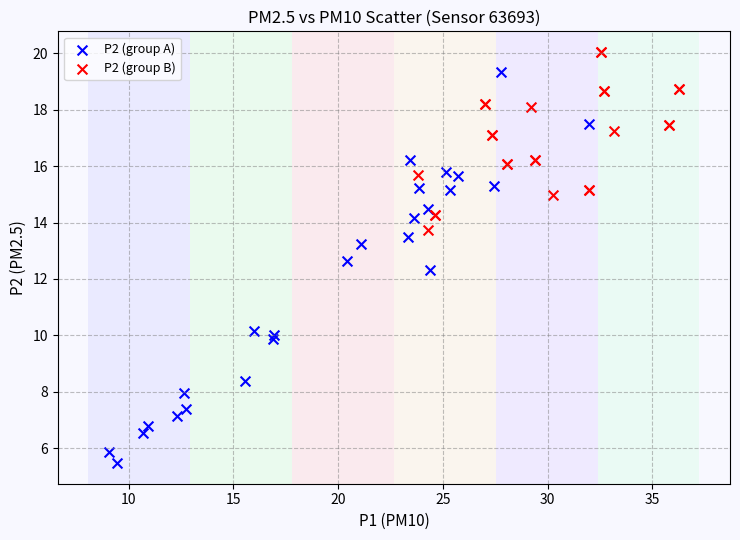

Which series reaches the maximum Y coordinate?

P2 (group B)